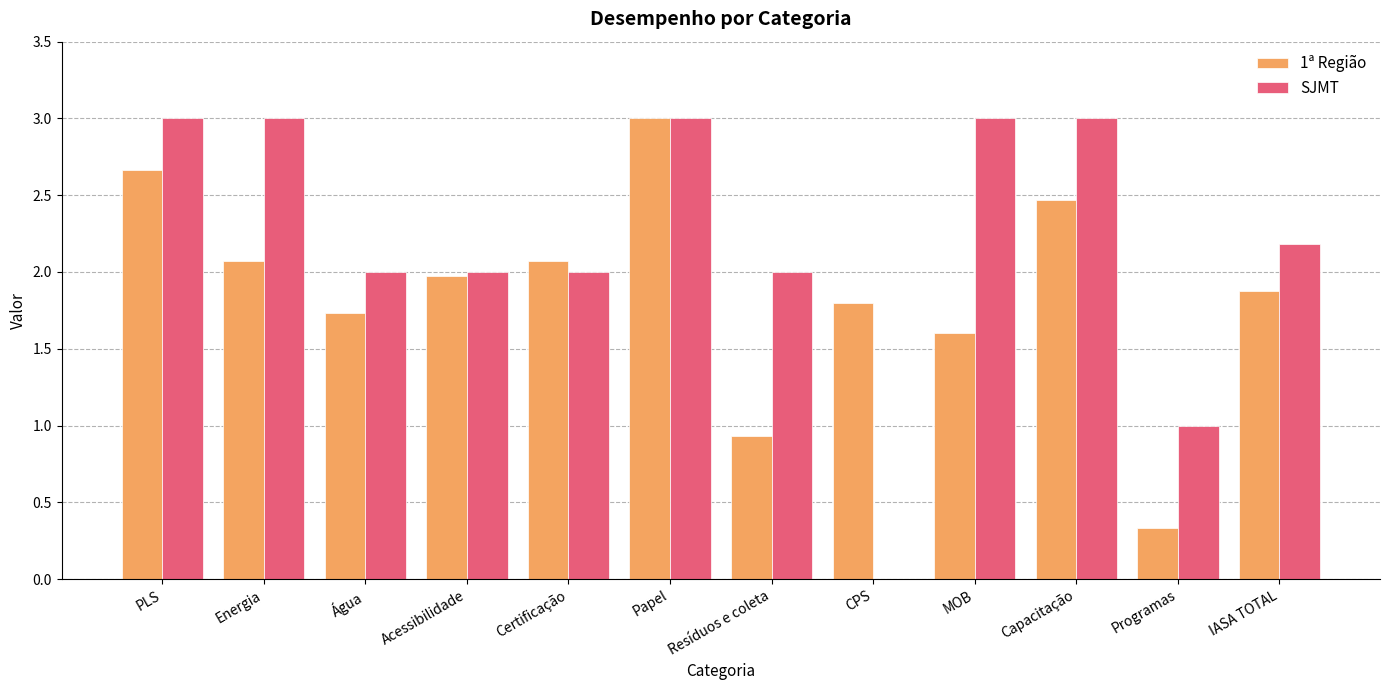

At which category is the sum across all series the highest?

Papel